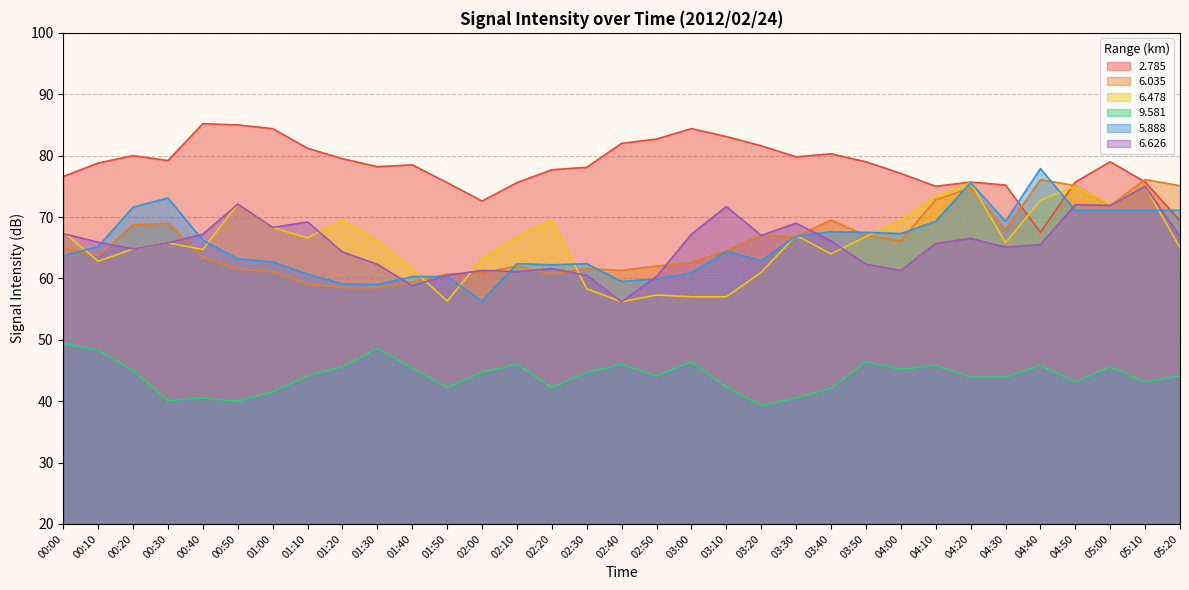

At how many categories does at least one series exceed 75?

31